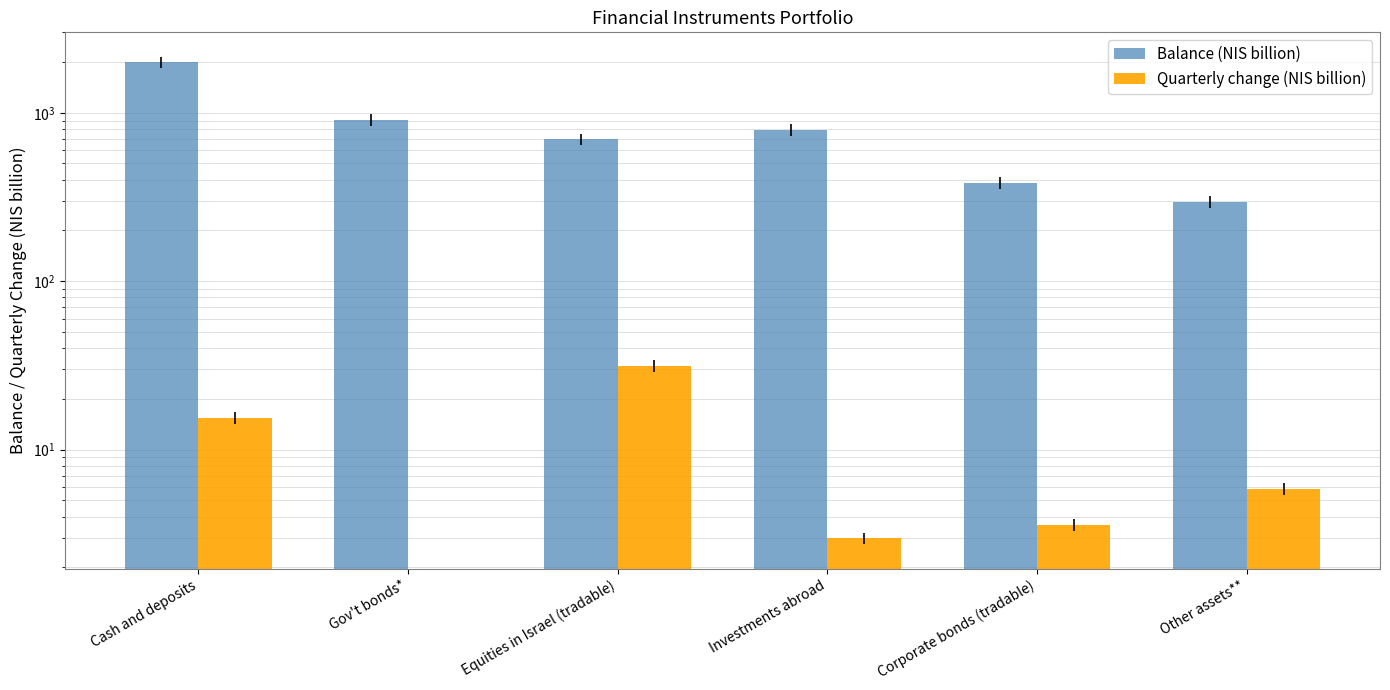

Read the Balance (NIS billion) value at Corporate bonds (tradable).

383.1